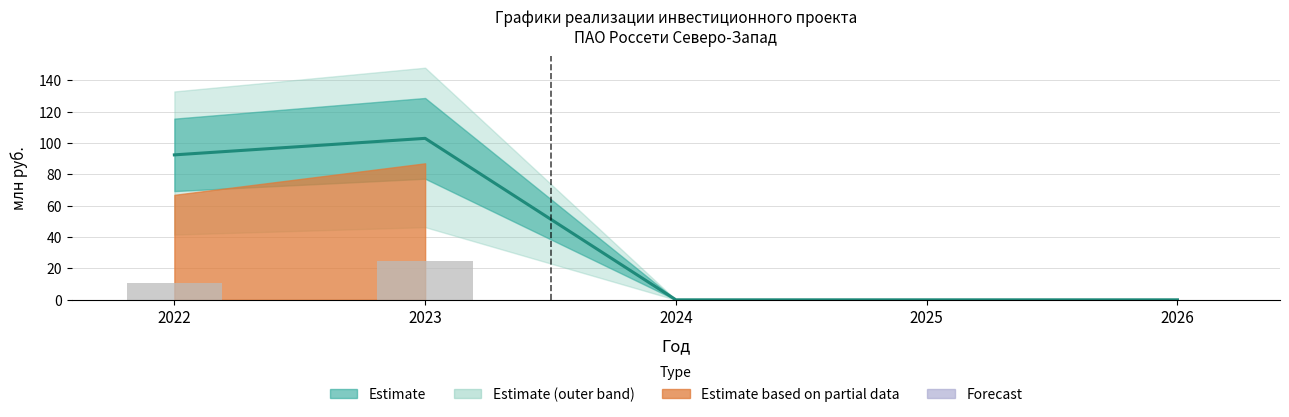

Reading left to right, transcribe all the data shown in this chart.

2022=10.9	2023=24.9	2024=0.0	2025=0.0	2026=0.0